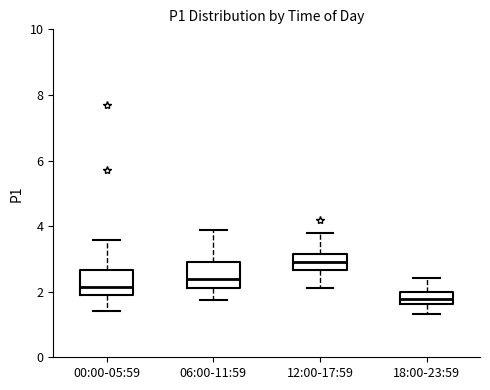

Reading left to right, read every box against the y-axis: the position of its median line, the range the box covers, and the ends of its whiskers. The values are not printed on the chart, so give them approximately, as read against the axis.

00:00-05:59: median 2.2, box 2.0 to 2.6, whiskers 1.4 to 3.6
06:00-11:59: median 2.4, box 2.2 to 3.0, whiskers 1.8 to 3.8
12:00-17:59: median 3.0, box 2.6 to 3.2, whiskers 2.2 to 3.8
18:00-23:59: median 1.8, box 1.6 to 2.0, whiskers 1.4 to 2.4